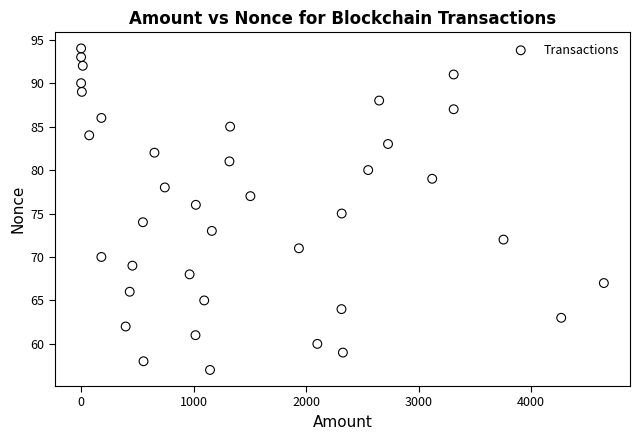

What is the range of Y values (max minus min)?

37